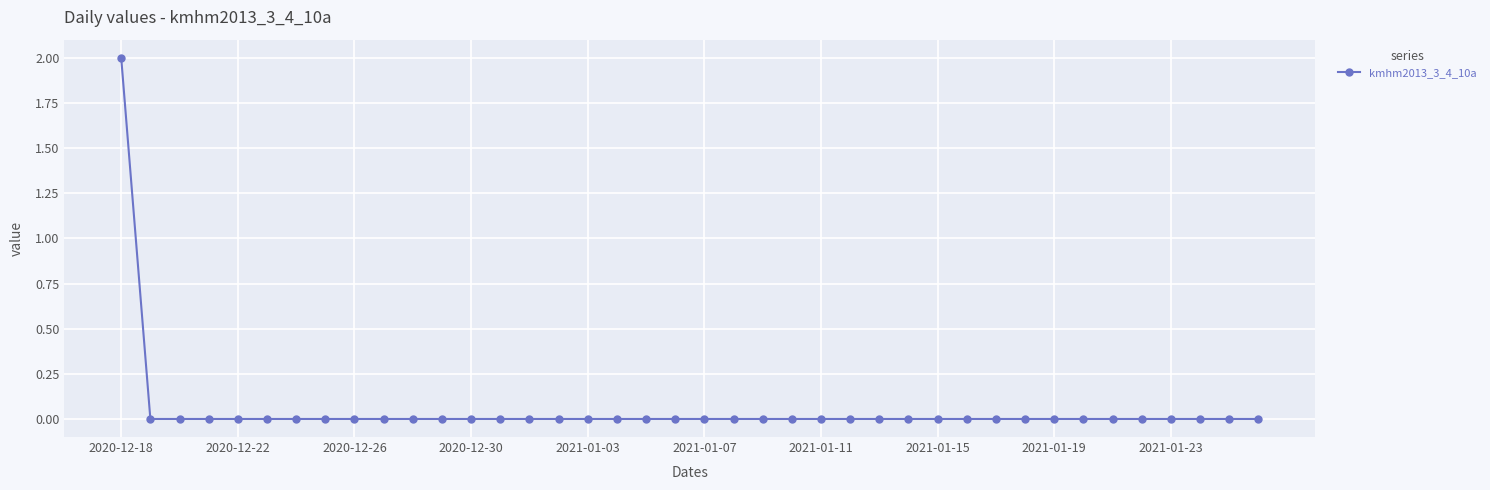

Count the number of data series in this chart.

1